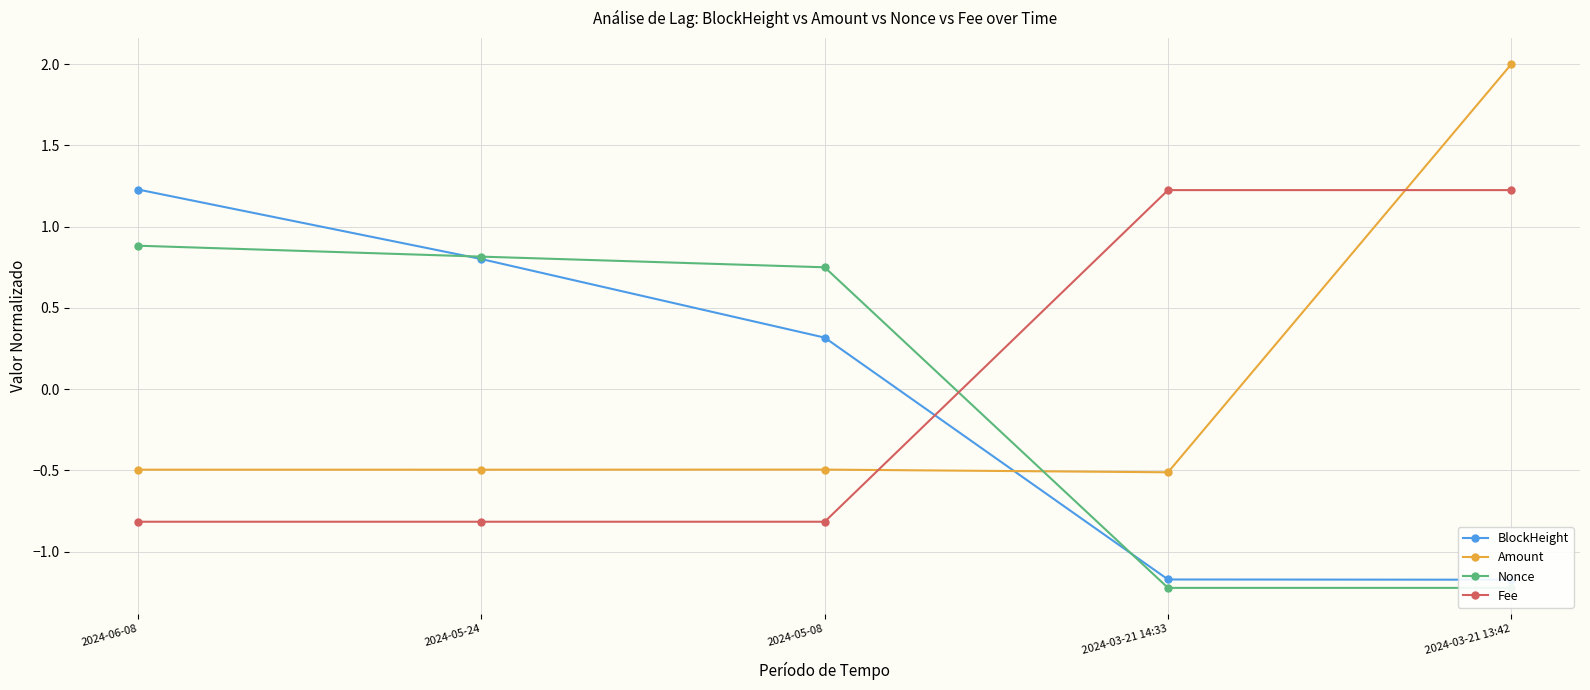

What is the label of the 2nd point from the left?

2024-05-24